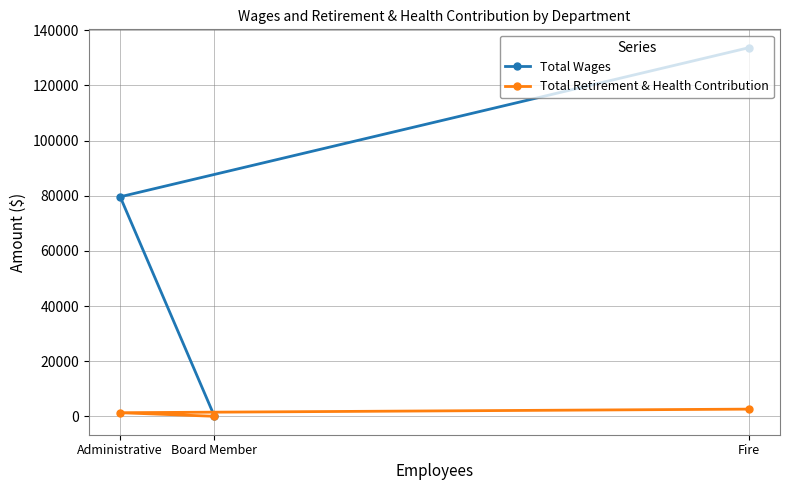

Is the value of Total Wages at Administrative greater than the value of Total Retirement & Health Contribution at Fire?

Yes